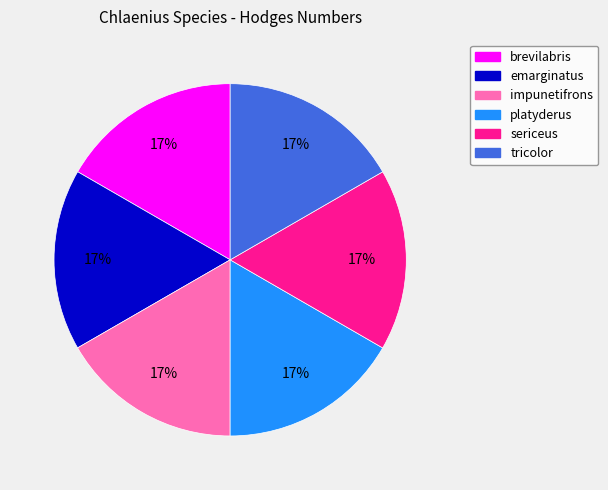

How many slices are in this pie chart?

6